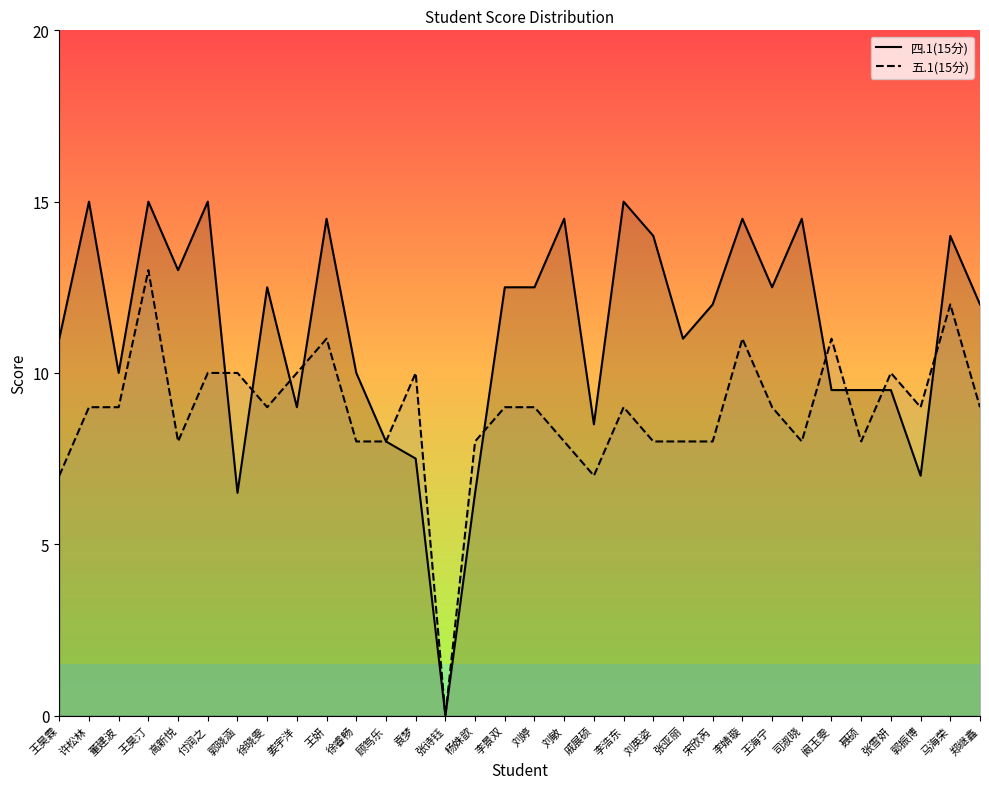

Which series has the widest spread of values?

四.1(15分)